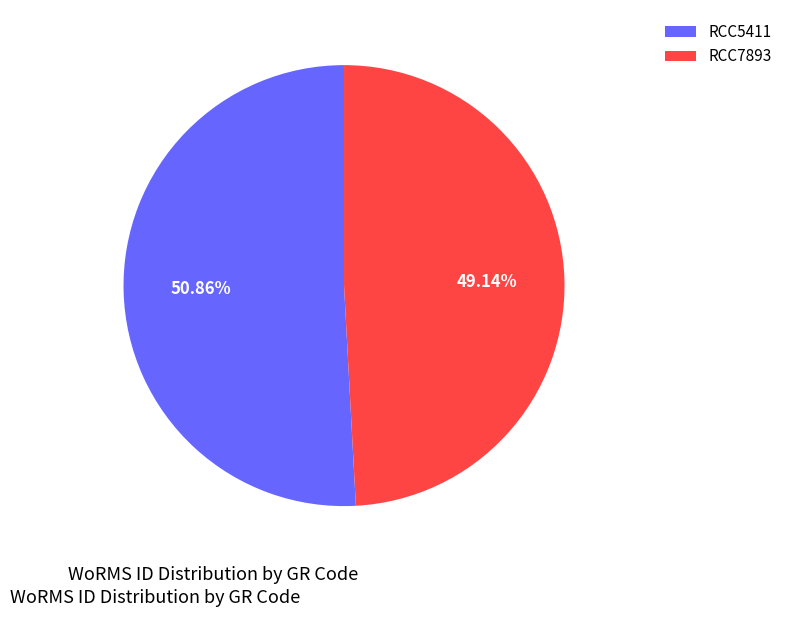

The RCC5411 slice represents 51% of the pie. True or false?

True